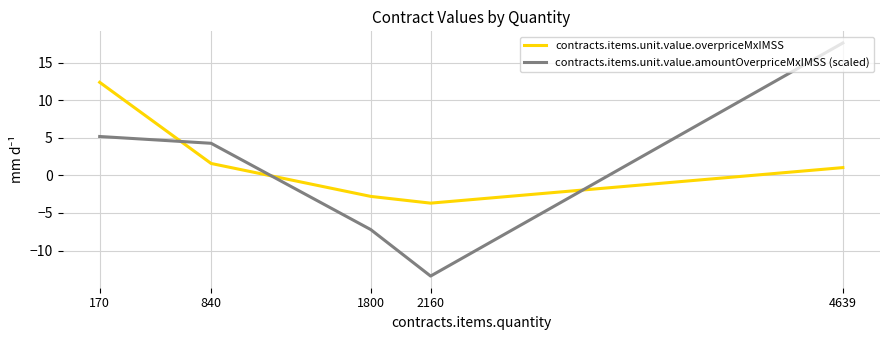

At which label does contracts.items.unit.value.amountOverpriceMxIMSS (scaled) first exceed 4?

170